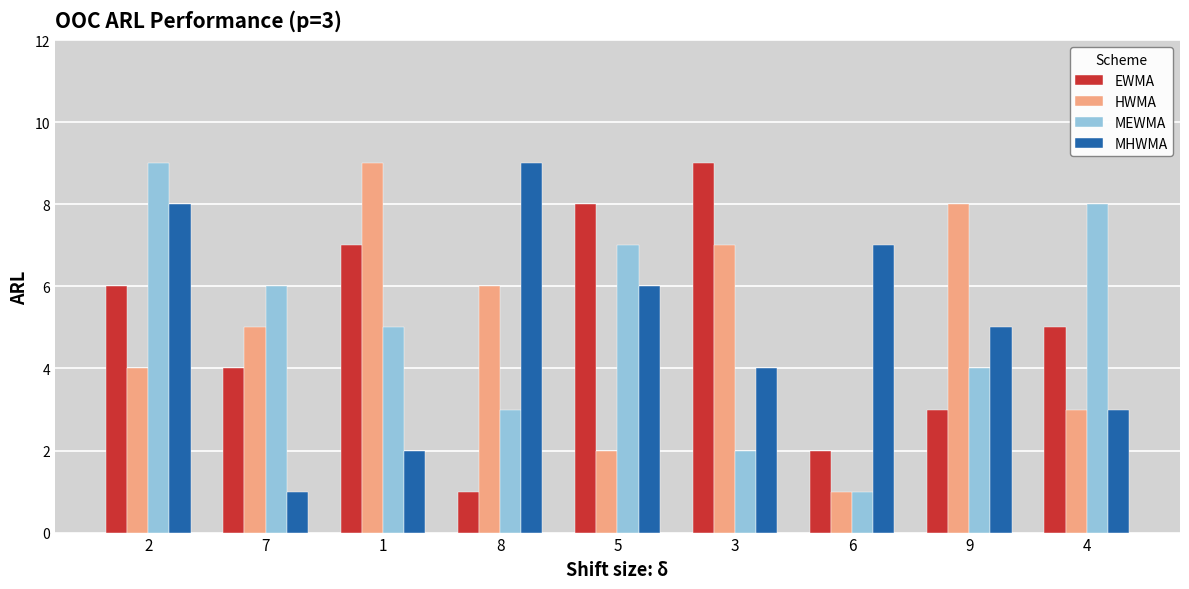

At 2, list the series in order from smallest to largest.

HWMA, EWMA, MHWMA, MEWMA